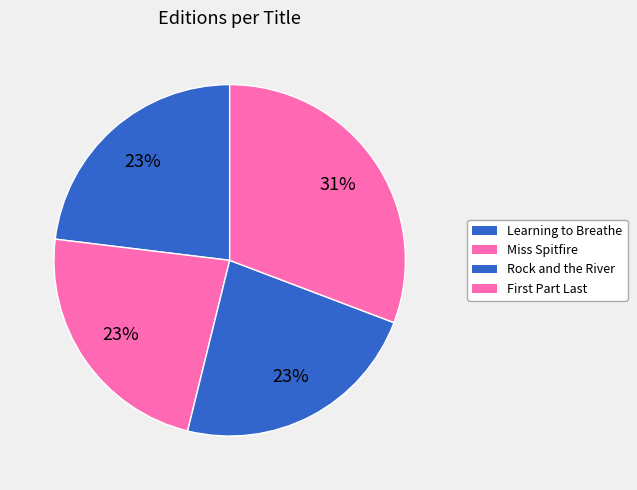

True or false: Learning to Breathe accounts for 23% of the total.

True